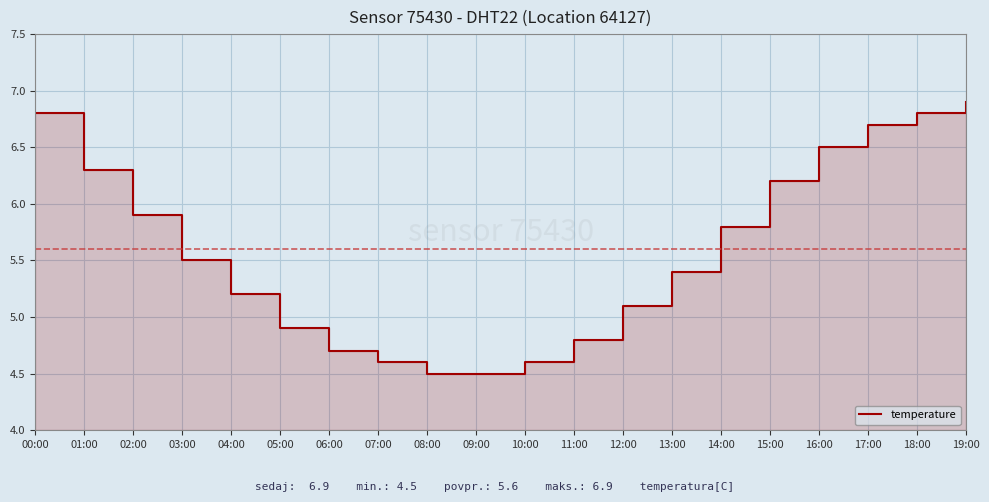

How many lines are shown in the chart?

1